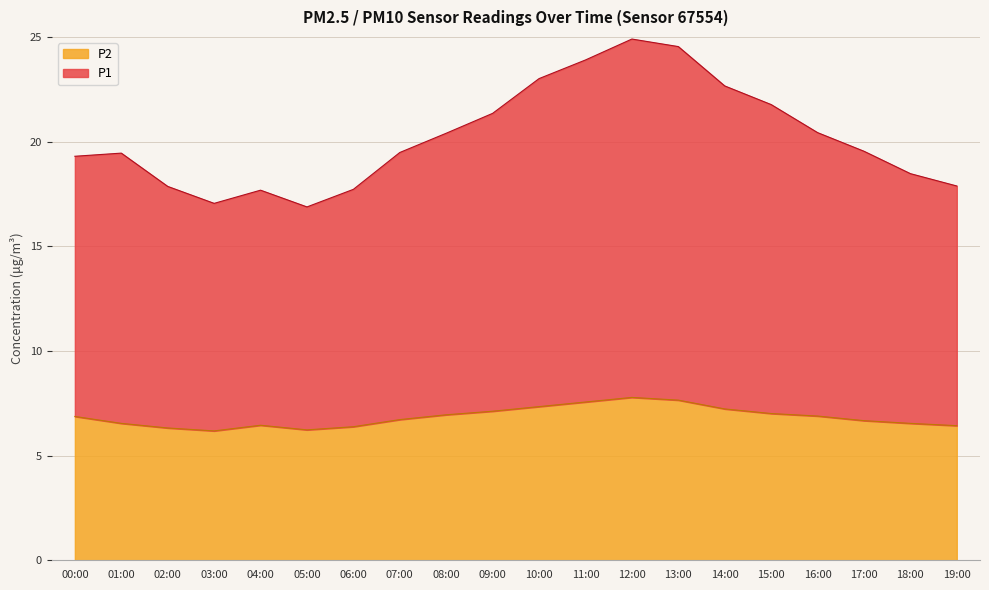

What is the difference between the P1 values at 19:00 and 13:00?

6.7